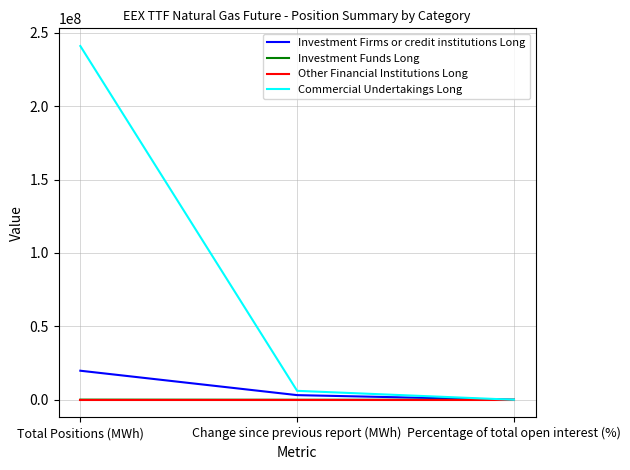

How many values in the Investment Firms or credit institutions Long series are below 3162687?

1